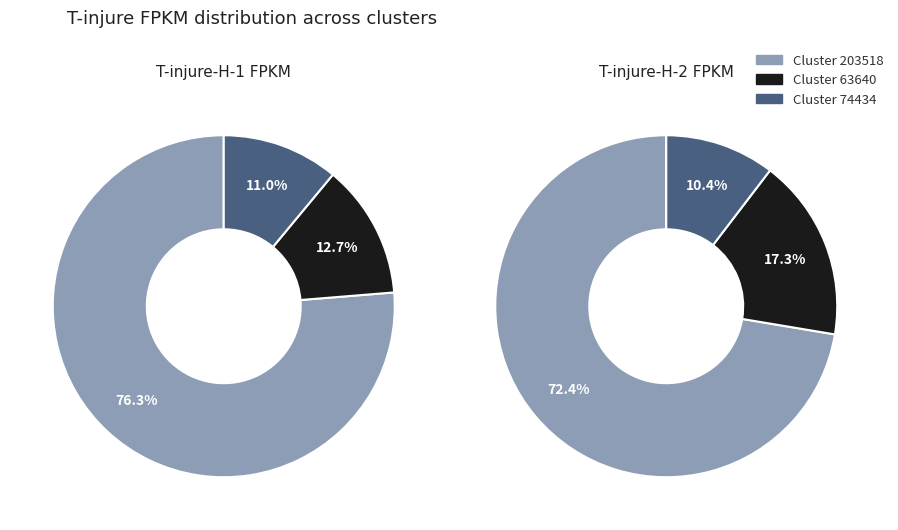

Combined, what portion of the pie is Cluster-38184.74434 and Cluster-38184.63640?

23.7%